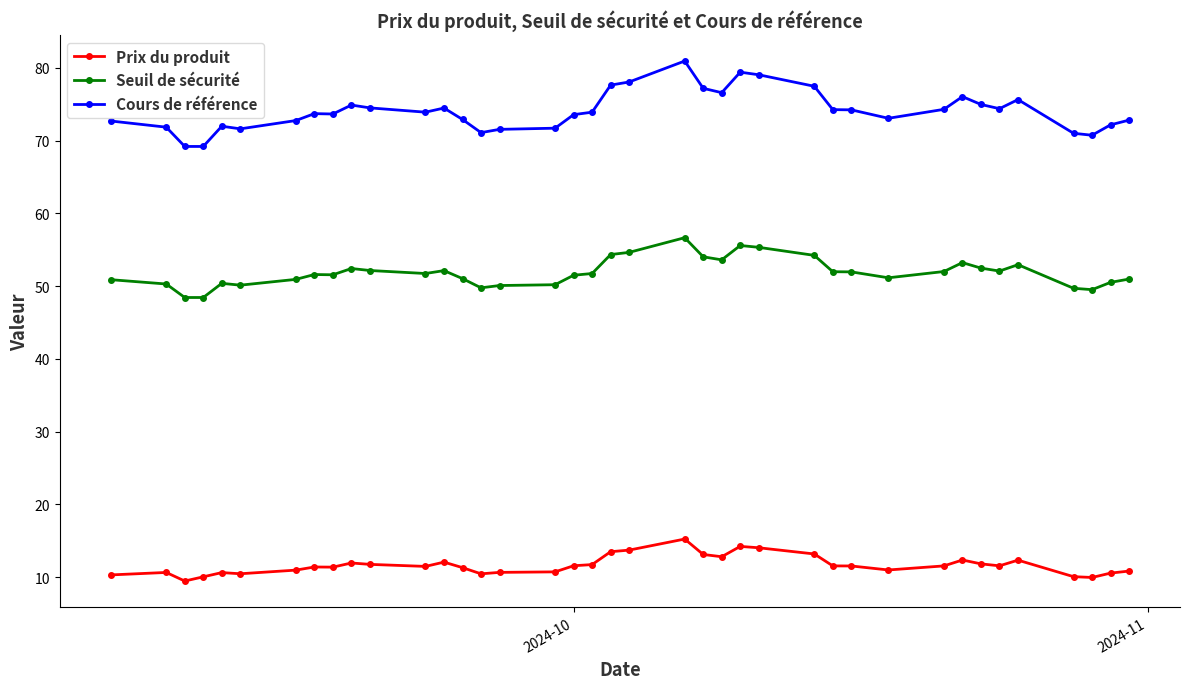

Does the chart display data point markers on the line(s)?

Yes